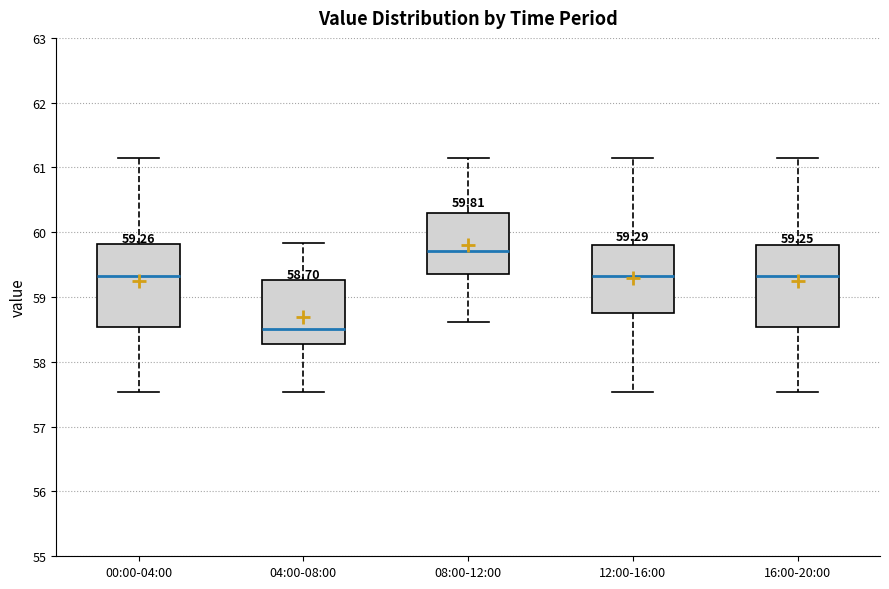

Which box's median line is the lowest?

04:00-08:00